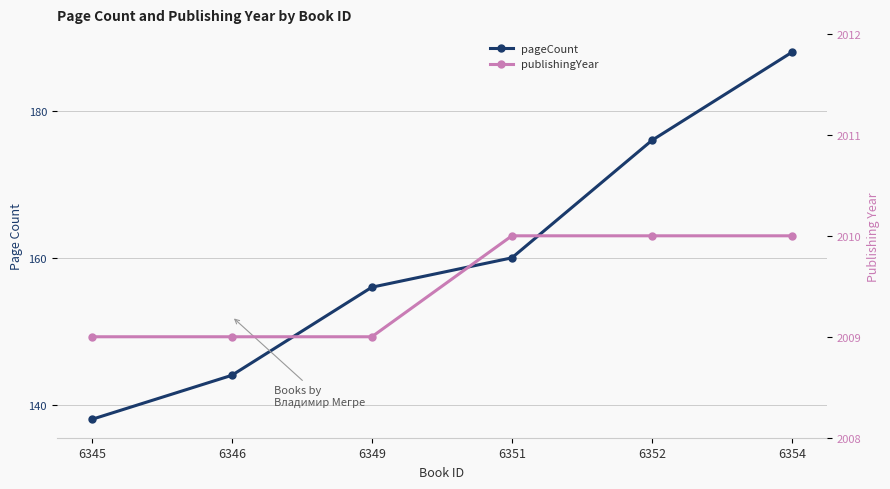

What is the highest value of the publishingYear series?

2010